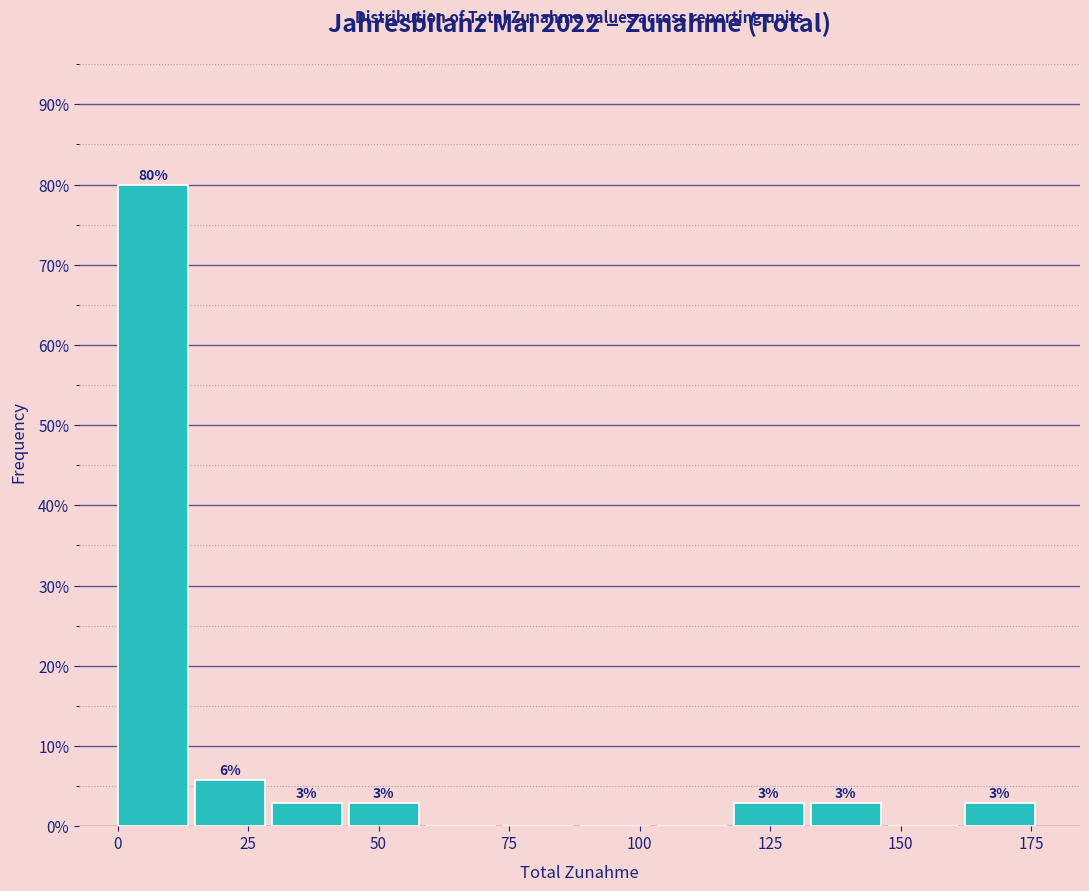

Read against the x-axis, roughly where is the centre of the tallest bar?

5